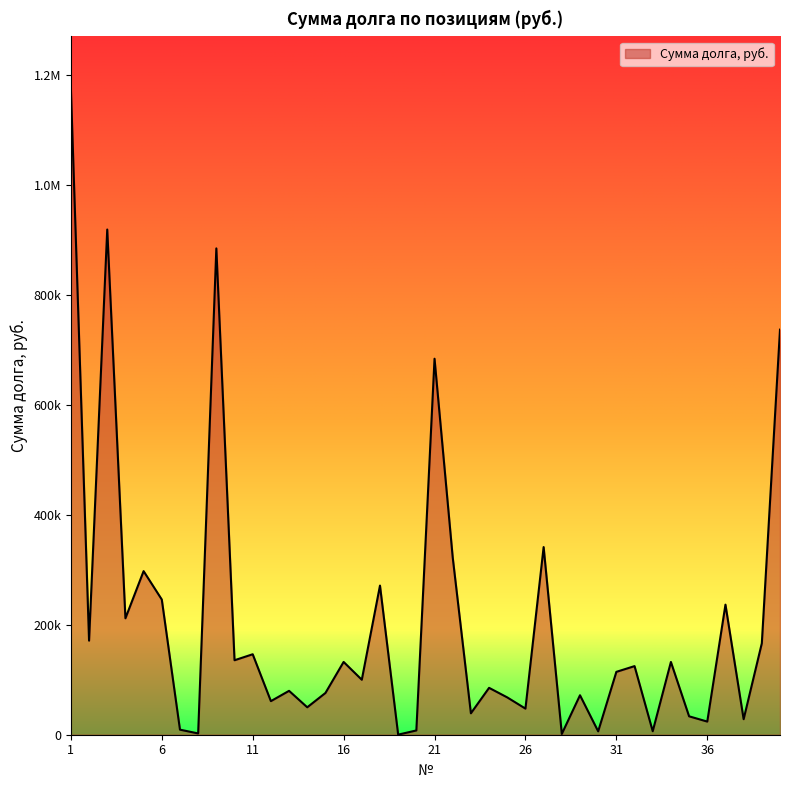

Does the chart display data point markers on the line(s)?

No